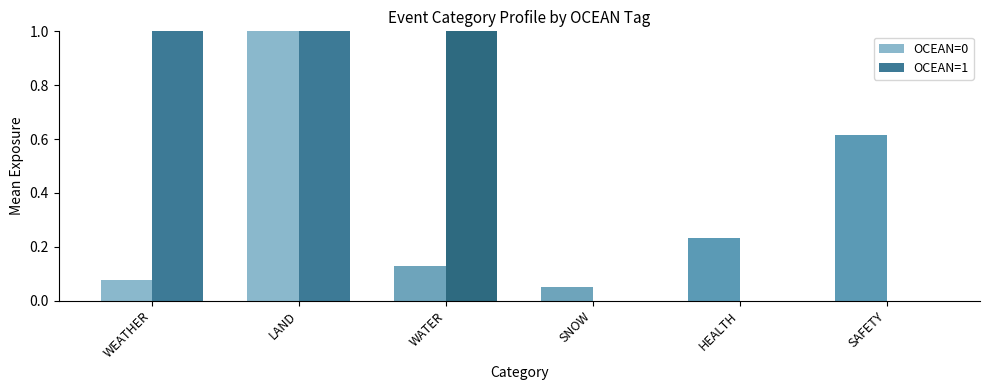

What is the sum of the OCEAN=0 values at LAND and SAFETY?

1.6